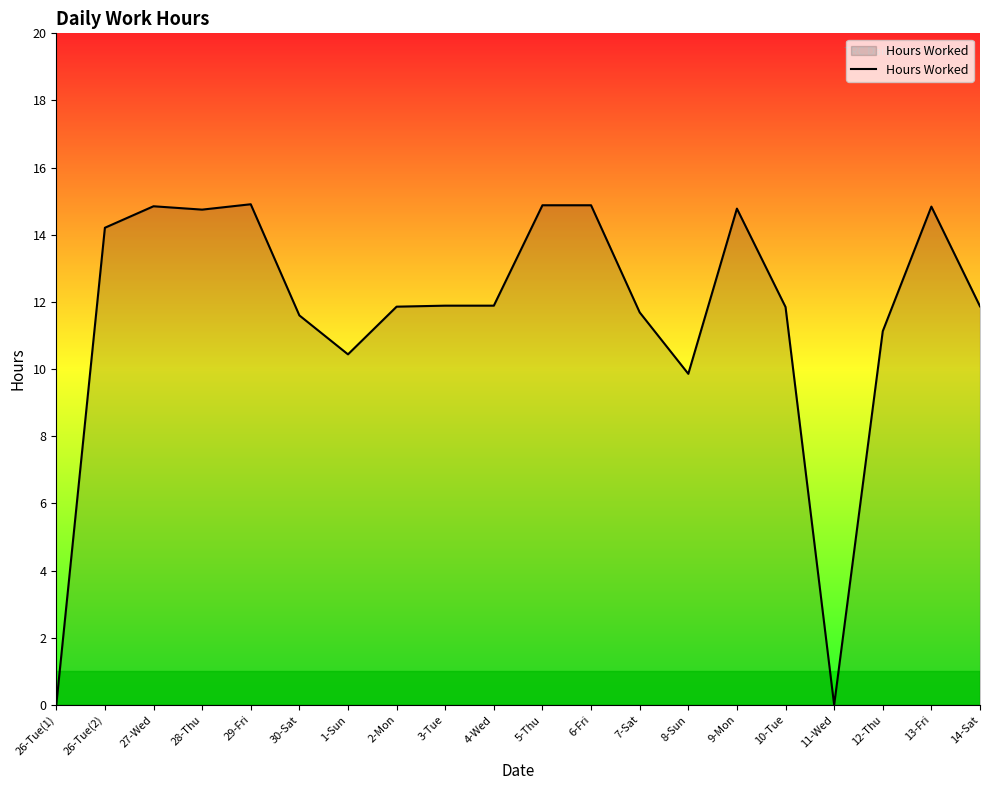

What is the difference between the maximum and minimum values?

14.9